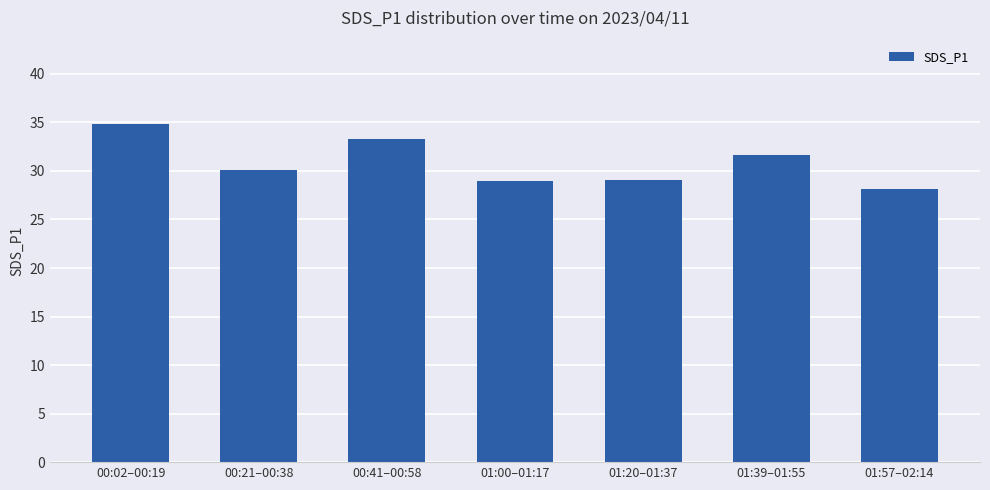

The chart shows a value of 33.3 at 00:41–00:58. True or false?

True